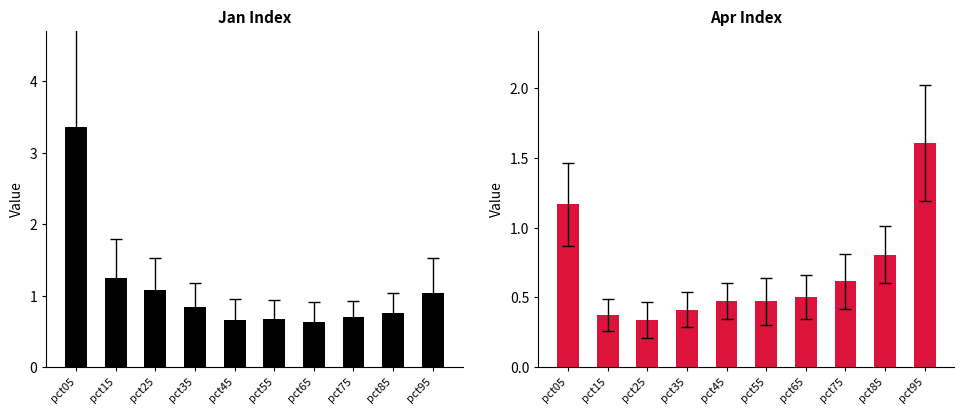

What is the value of the Apr bar at the 7th from the left?

0.5